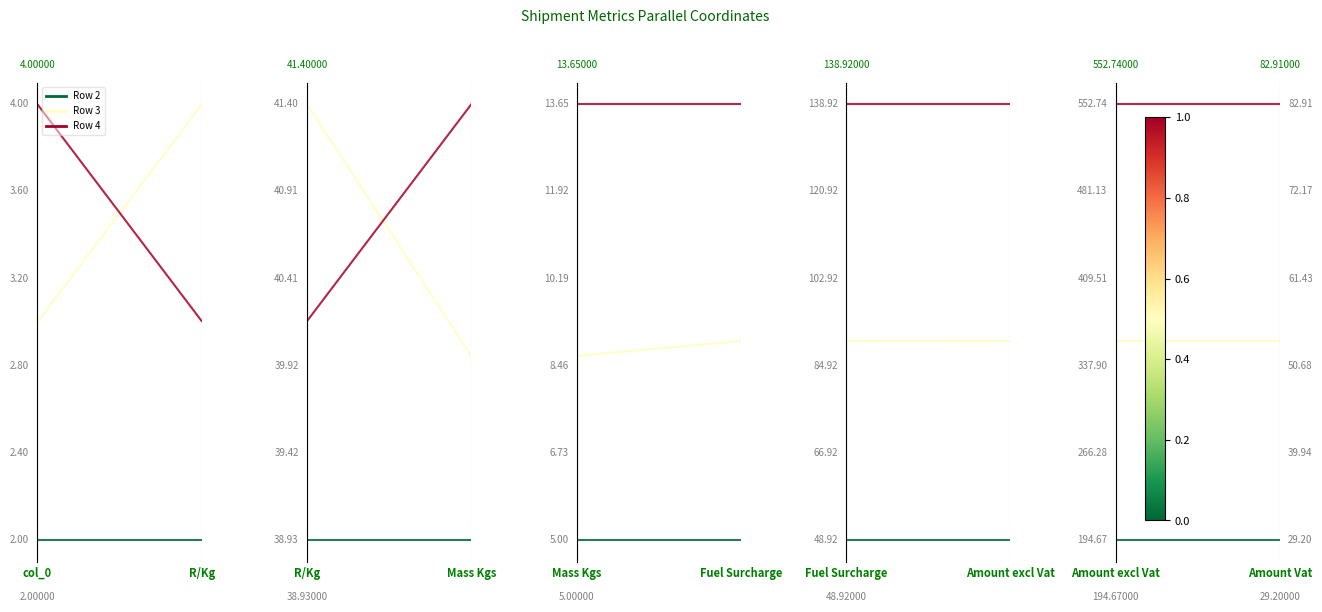

List the labels in order of Row 2 value, largest first.

col_0, R/Kg